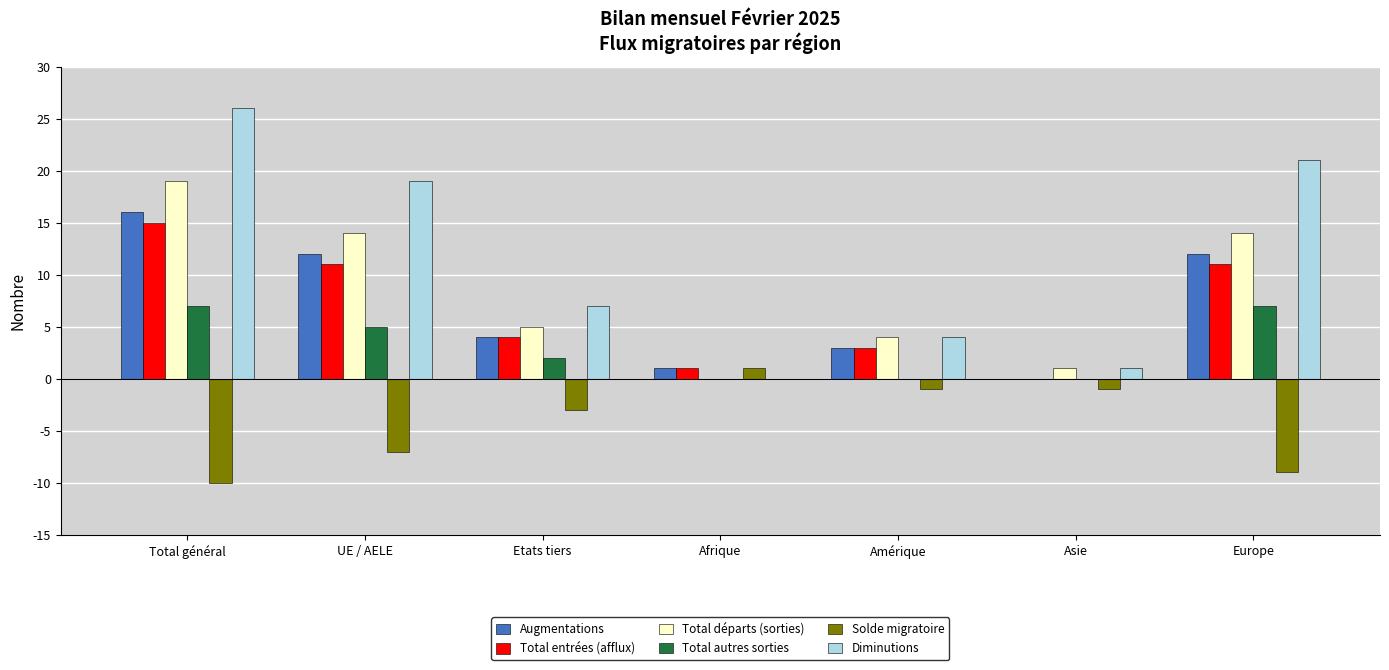

Is the value of Total départs (sorties) at Europe greater than the value of Solde migratoire at Etats tiers?

Yes